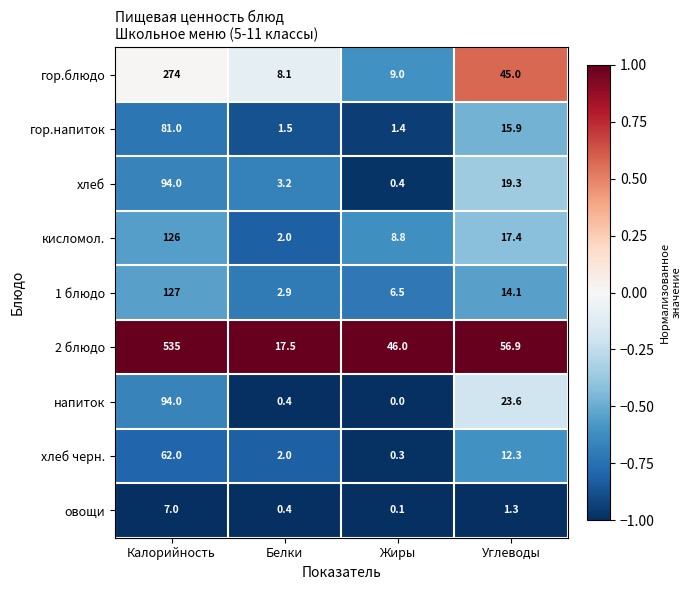

How many positive values does the напиток series have?

3